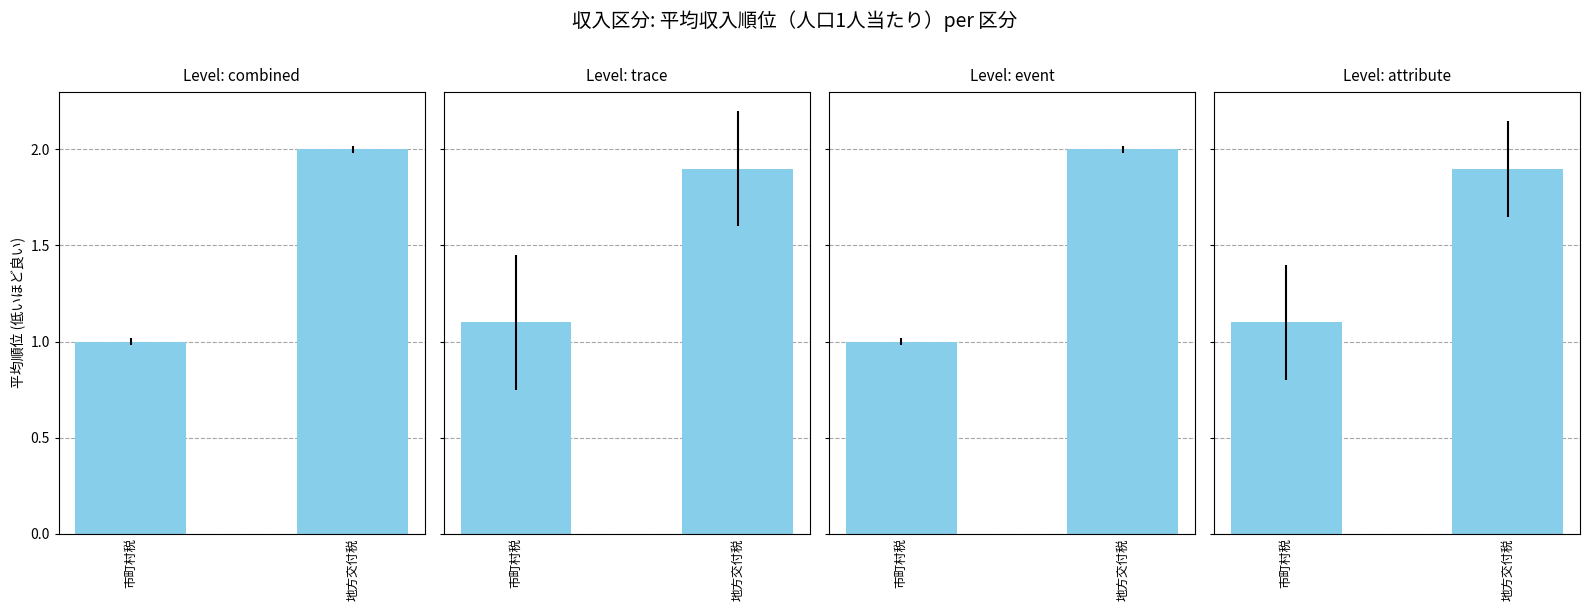

Read the attribute value at 市町村税.

1.1